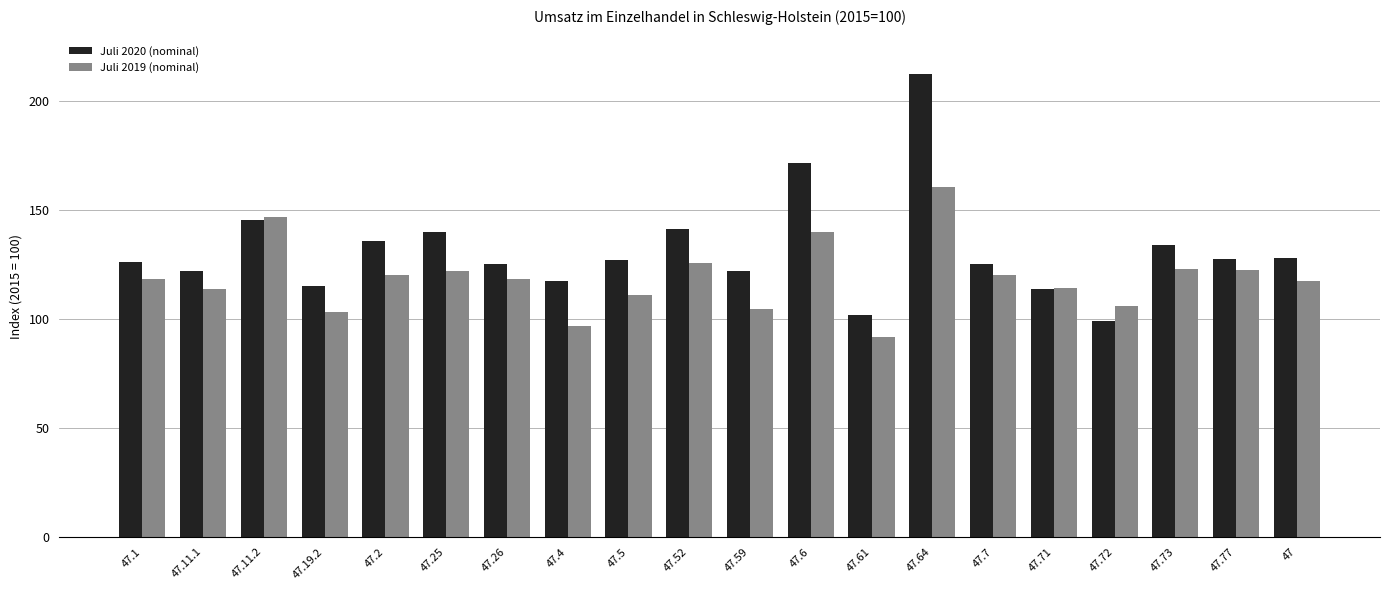

Is the value of Juli 2020 (nominal) at 47.71 greater than the value of Juli 2019 (nominal) at 47.6?

No